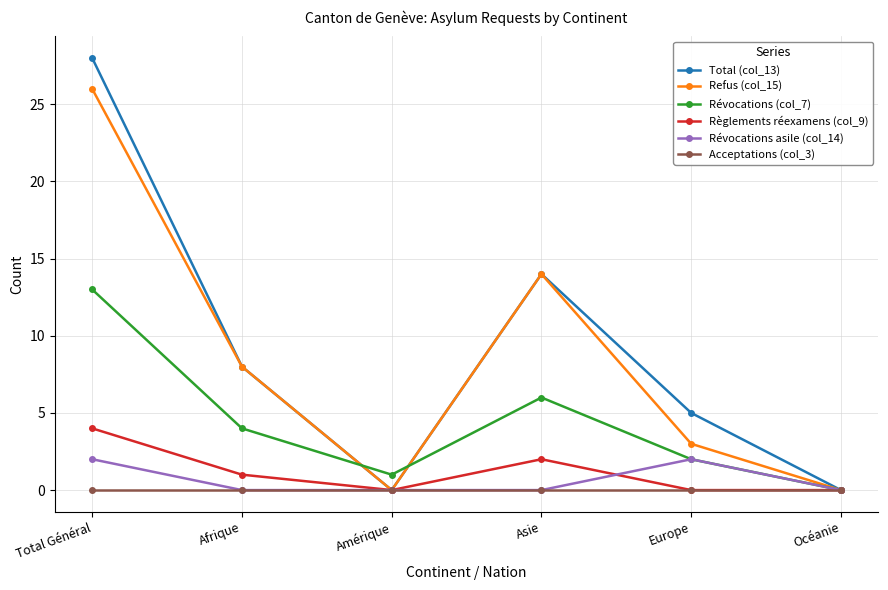

True or false: Acceptations (col_3) has more than 2 points higher than both neighbors.

False